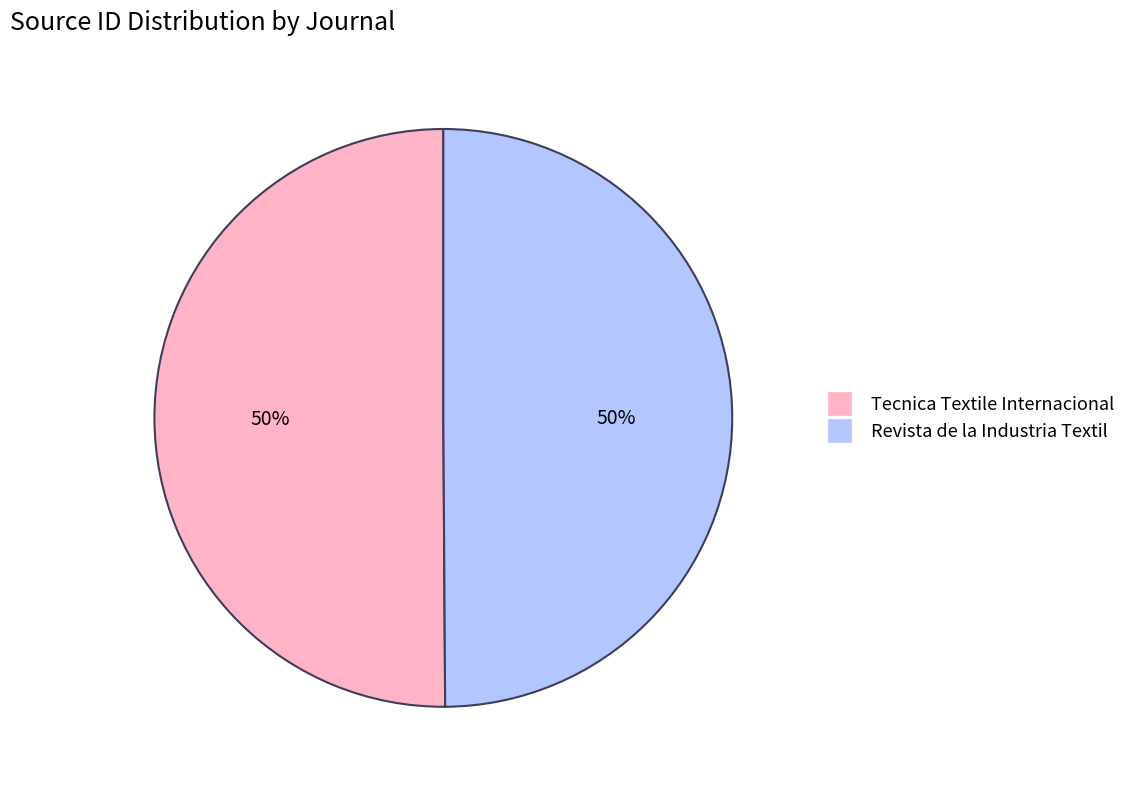

True or false: Tecnica Textile Internacional accounts for 50% of the total.

True